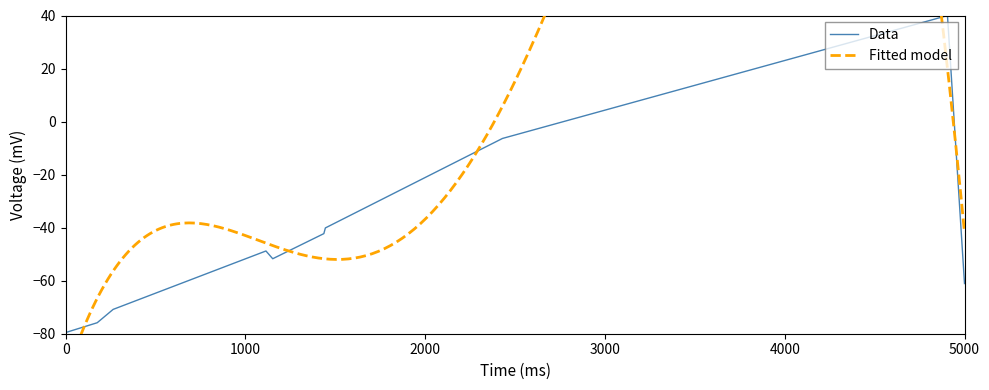

What is the change in value from 13398 to 23152?

+91.7